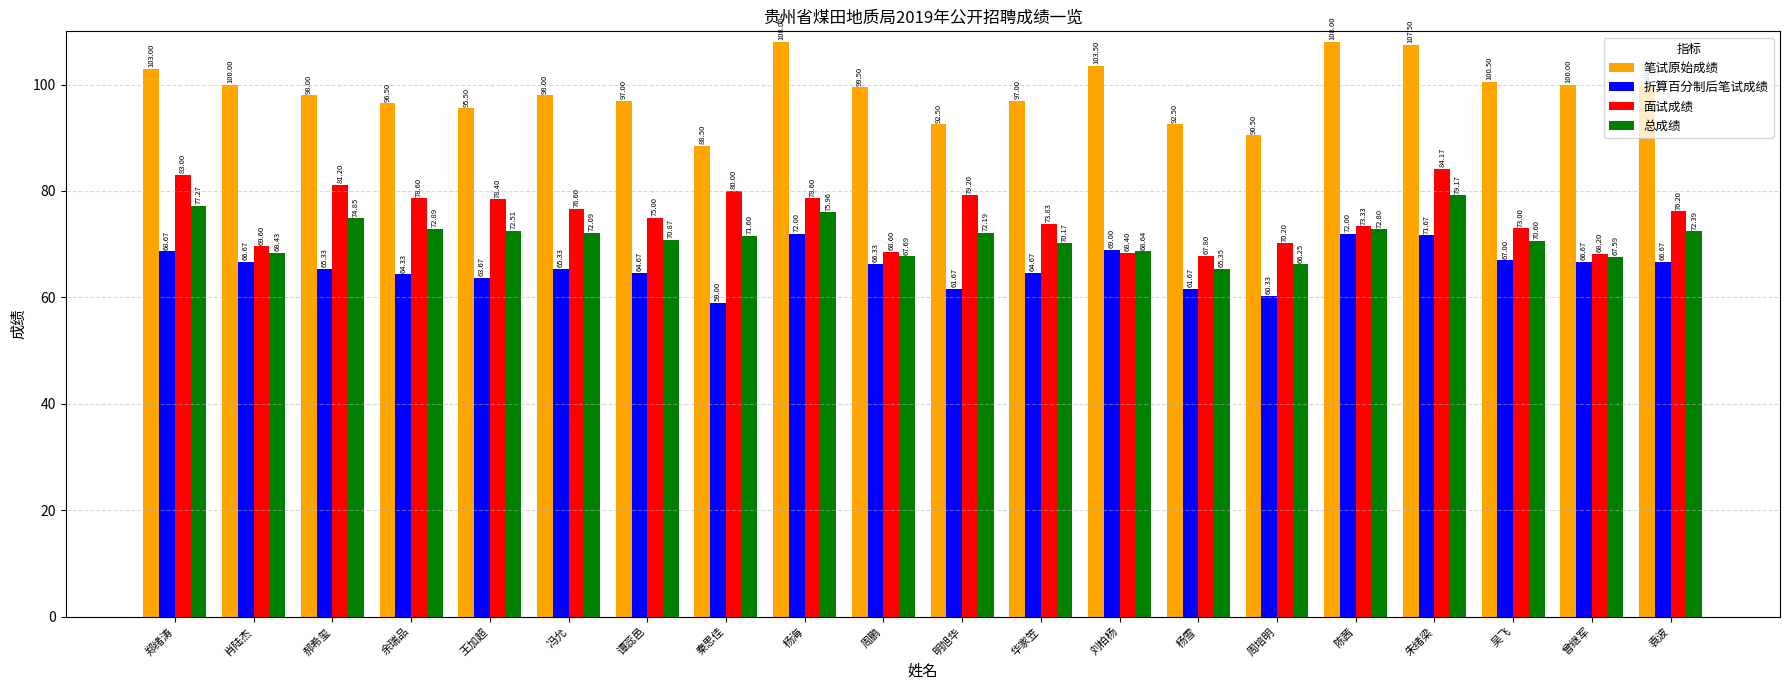

What is the total value across all series at 余瑞品?

312.3